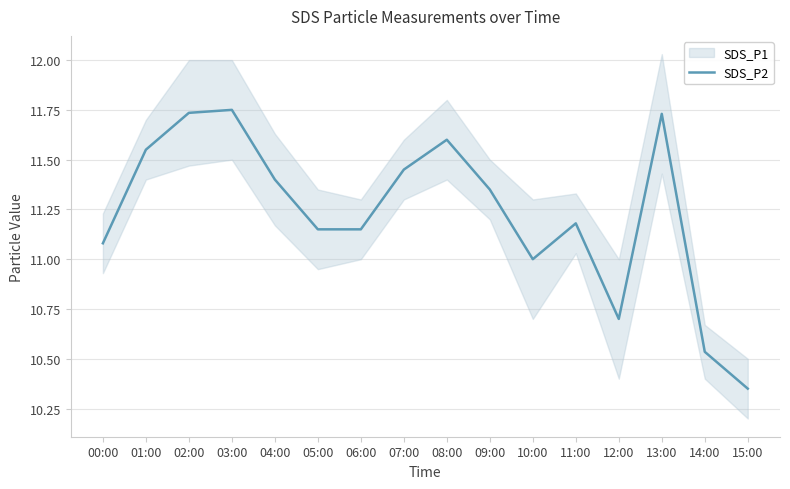

At which label is the value closest to 11?

10:00